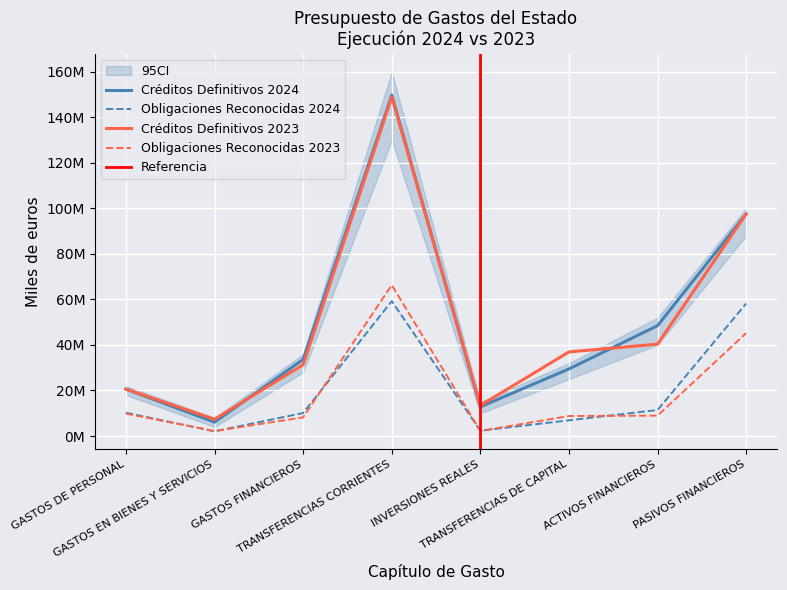

What are all the series names shown in the legend?

Créditos Definitivos 2024, Obligaciones Reconocidas 2024, Créditos Definitivos 2023, Obligaciones Reconocidas 2023